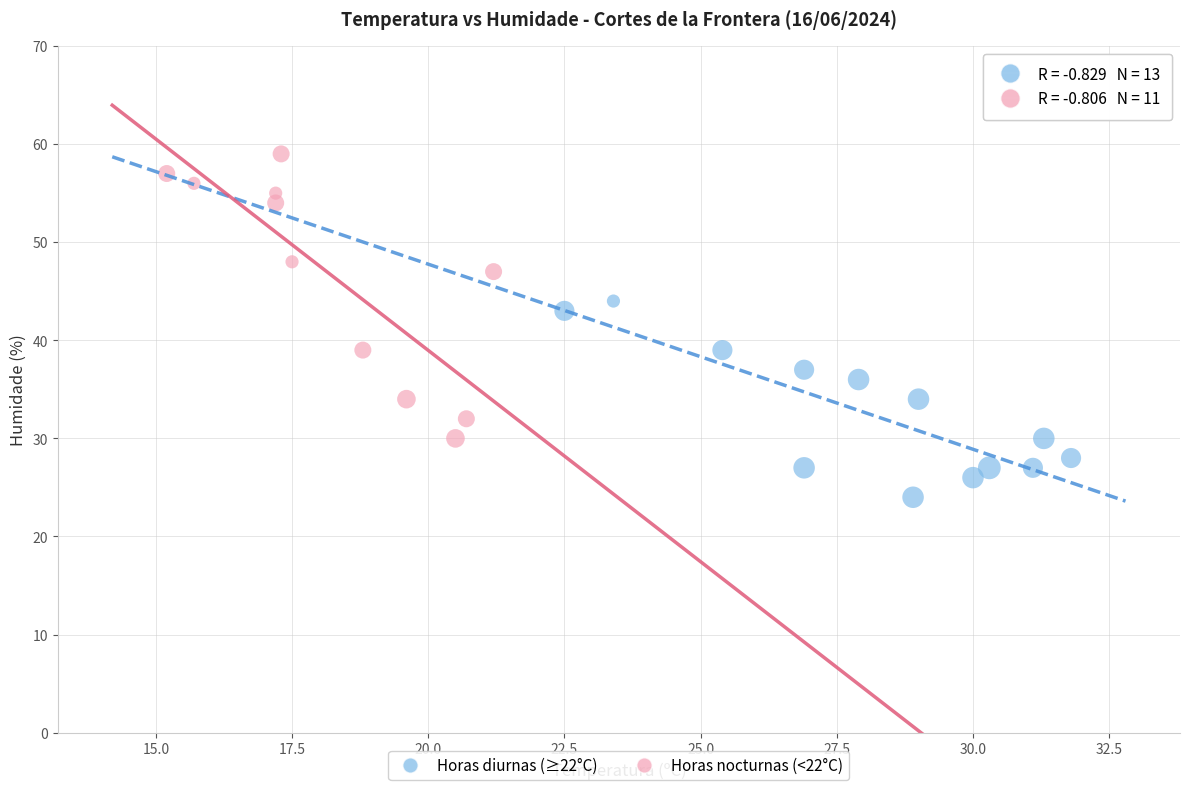

Which series contains the highest Y value?

Horas nocturnas (<22°C)